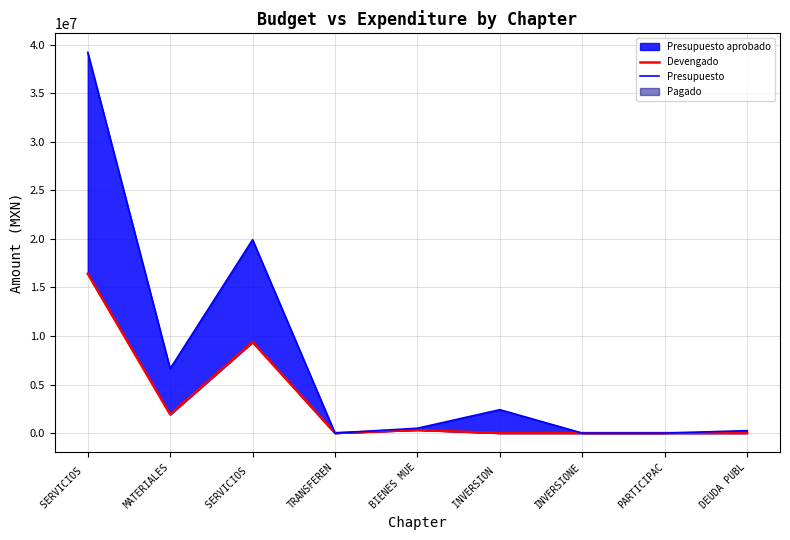

Which has a higher value, PARTICIPAC or INVERSIONE?

PARTICIPAC